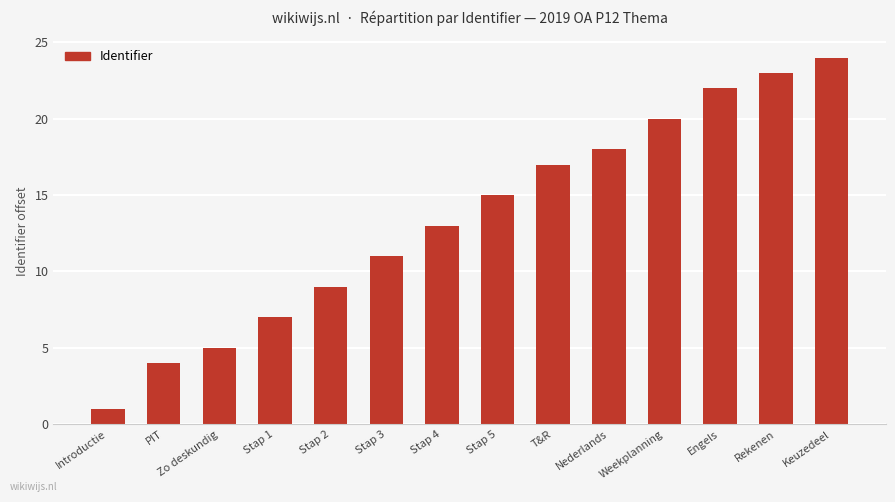

What is the average value?

14